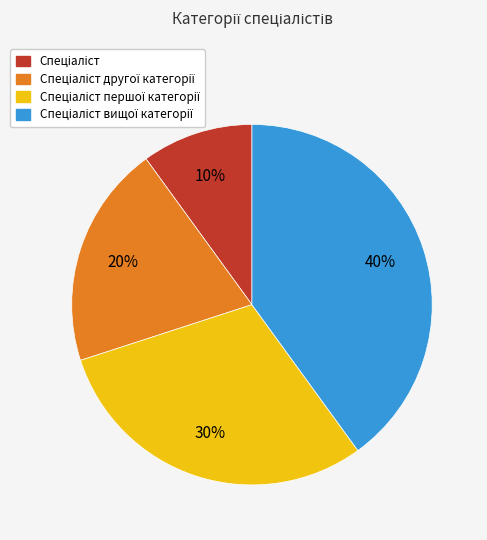

Is there any slice that represents more than half of the pie?

No